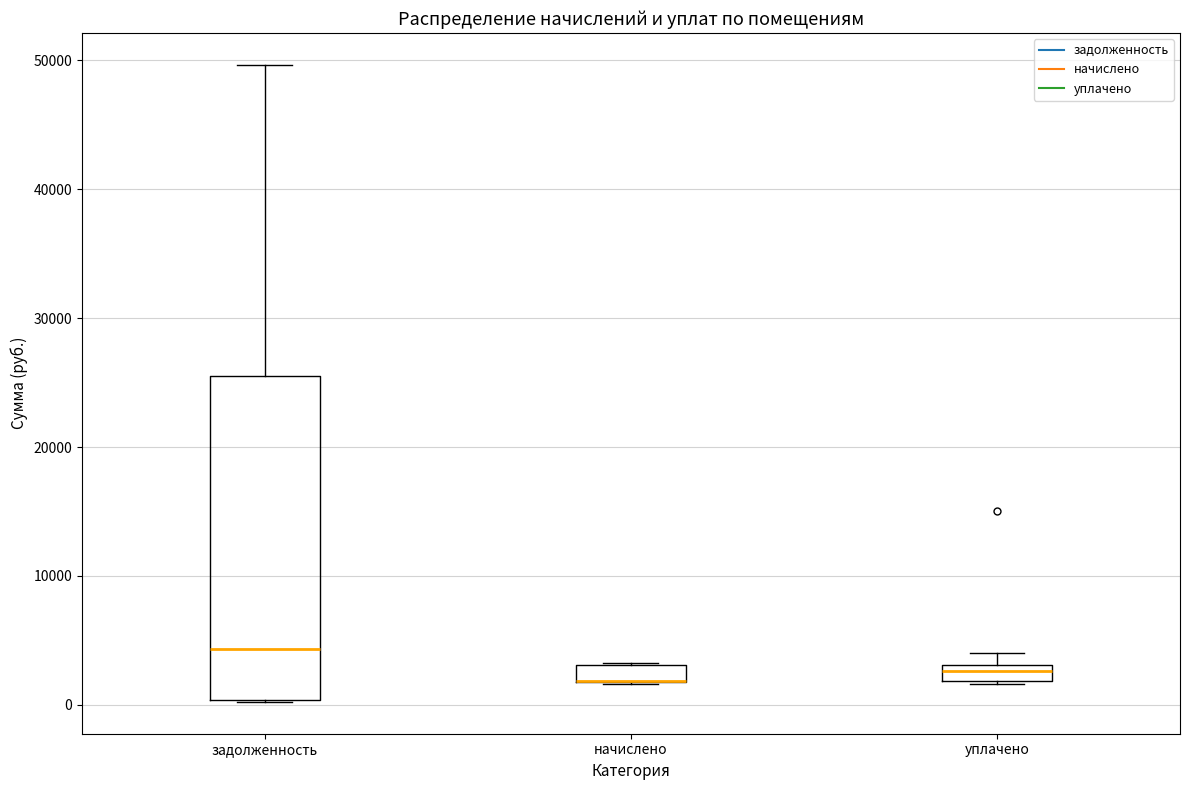

Which box is the tallest, from its lower edge to its upper edge?

задолженность